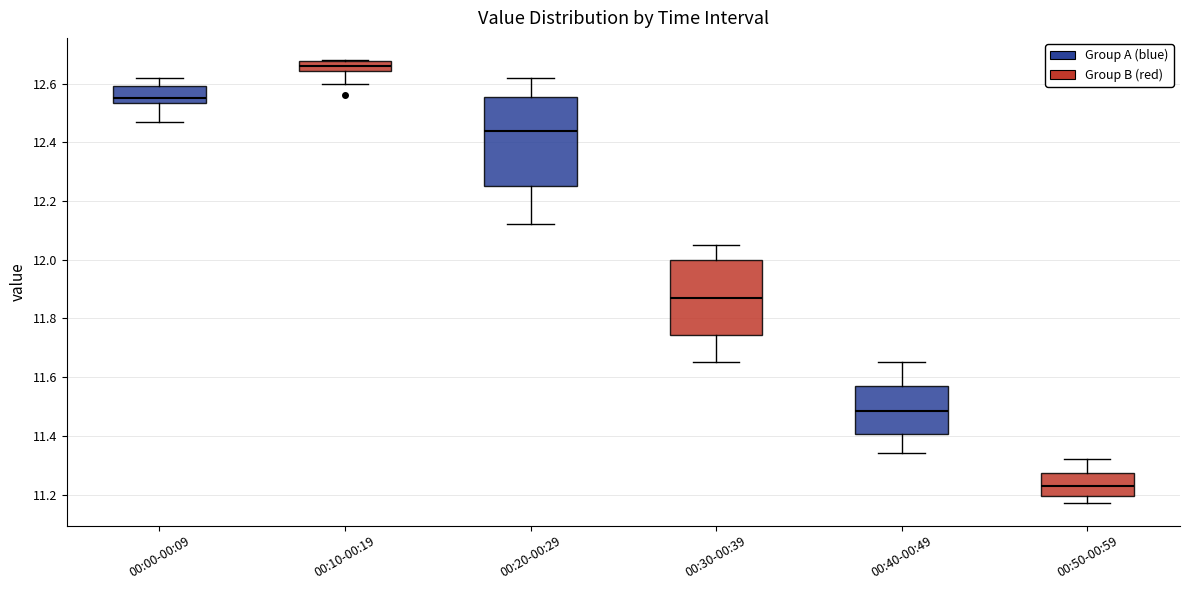

Which box is the tallest, from its lower edge to its upper edge?

00:20-00:29